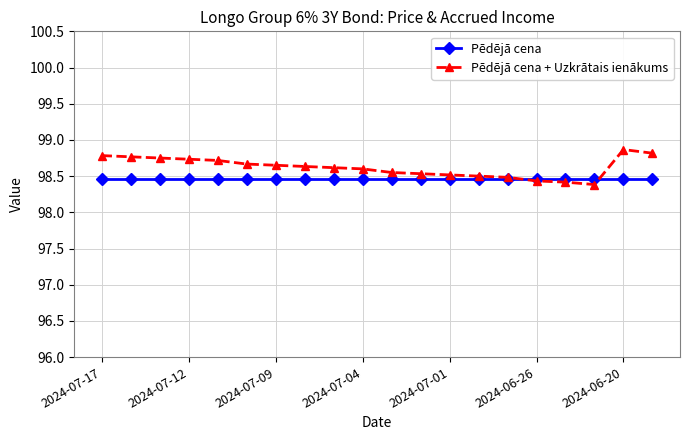

At how many categories does at least one series exceed 98?

20